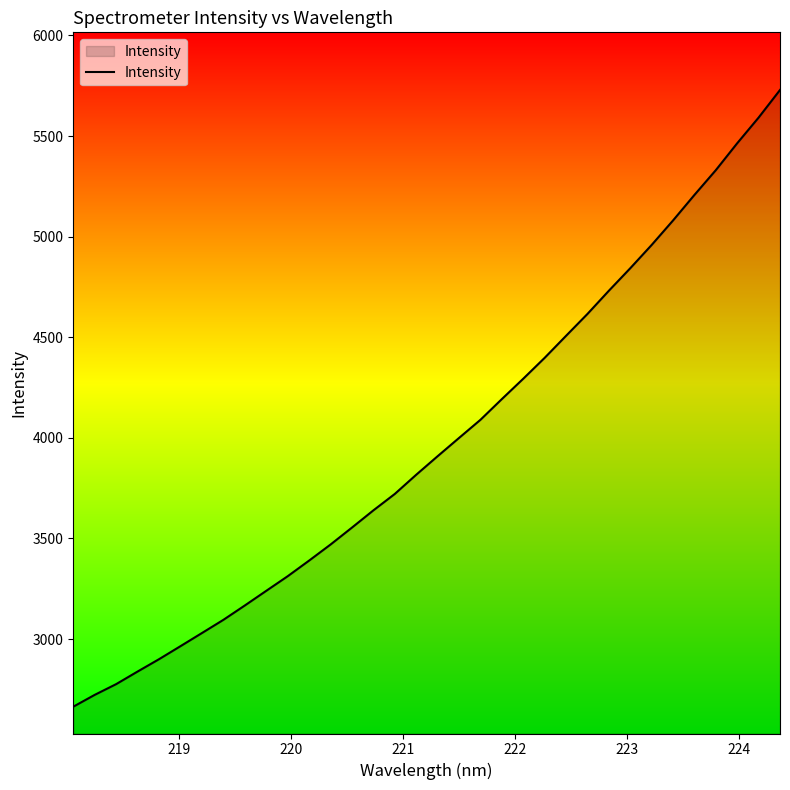

What is the greatest value displayed?

5728.7